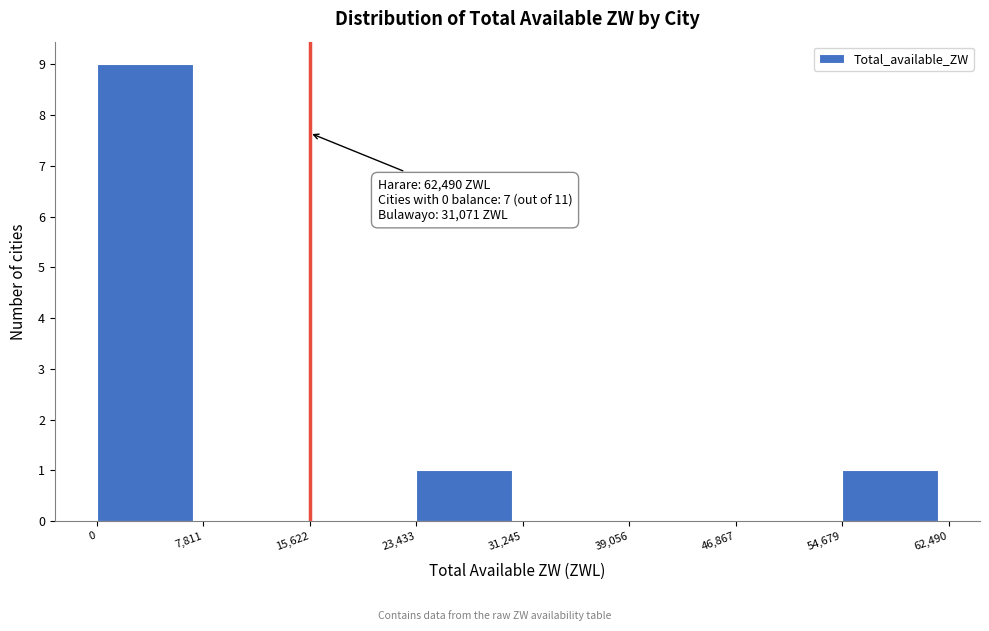

Over which range of the x-axis is the bar tallest?

0 to 7,811